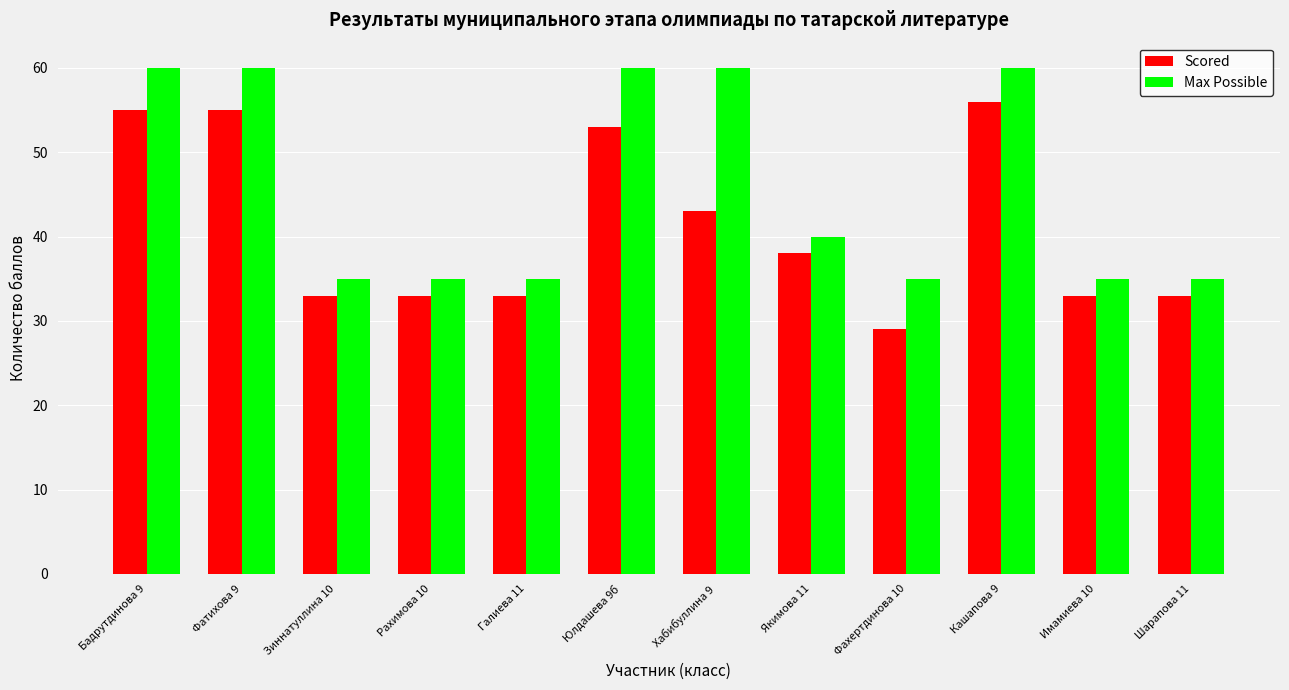

What is the average value of the Scored series?

41